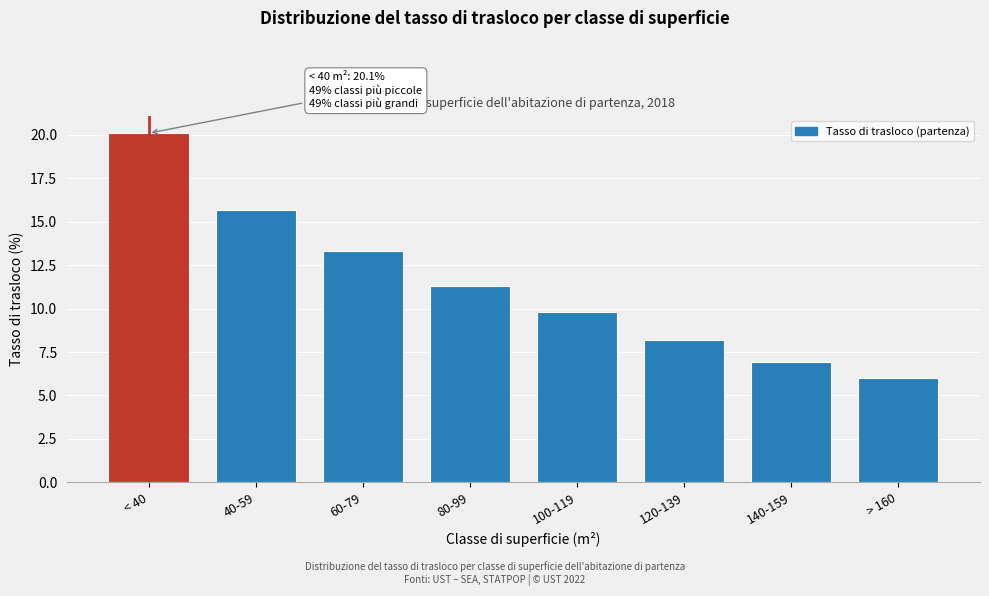

Reading left to right, transcribe all the data shown in this chart.

20.1	15.7	13.3	11.3	9.8	8.2	6.9	6.0